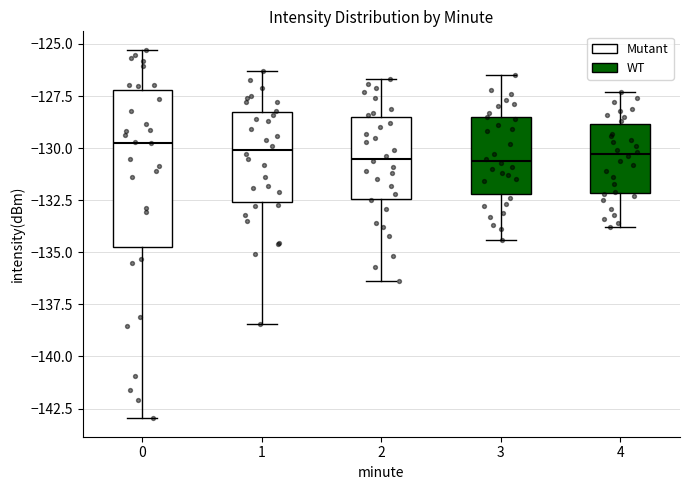

Which box is the tallest, from its lower edge to its upper edge?

0